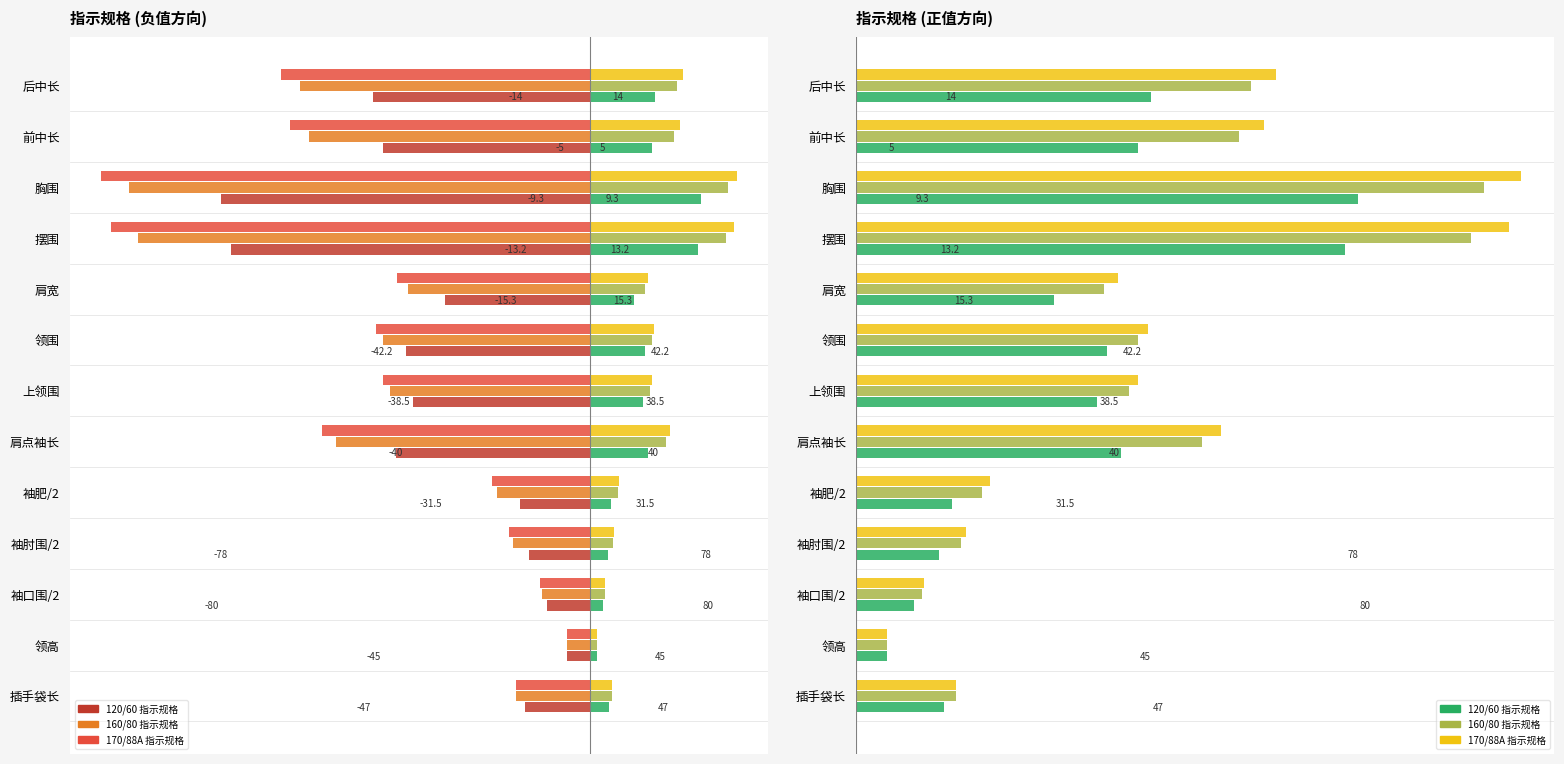

What is the average value of the 170/88A 指示规格 series?

-46.5